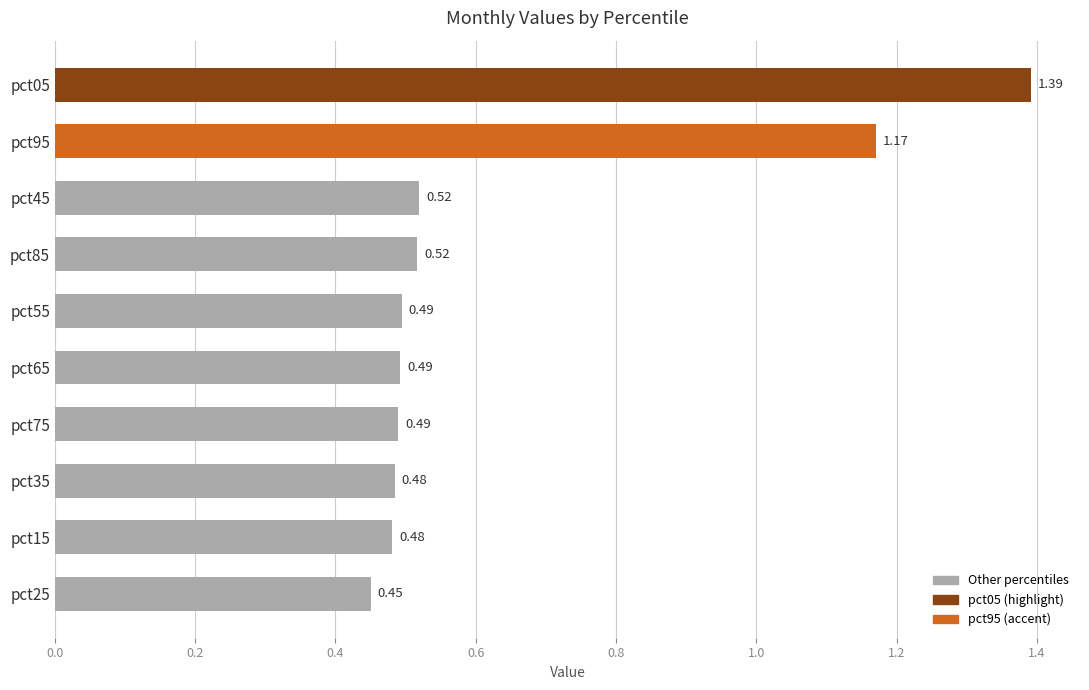

What is the difference between the maximum and second lowest values?

0.9